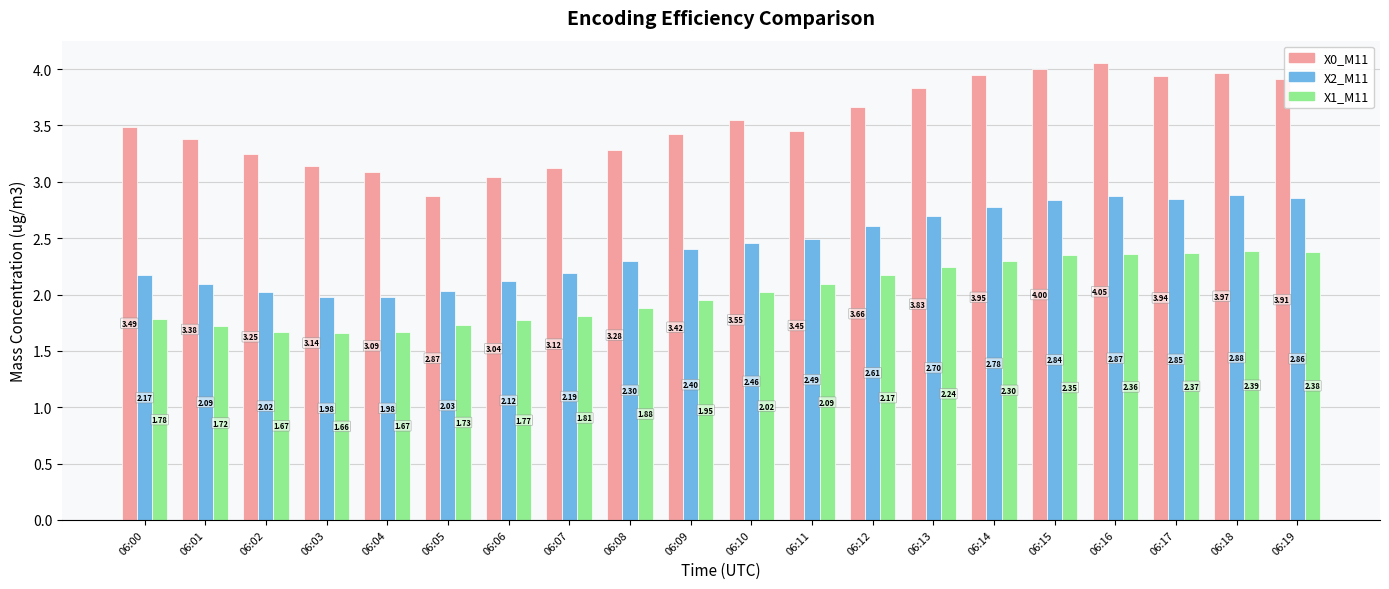

What is the sum of the X2_M11 values at 06:06 and 06:10?

4.6